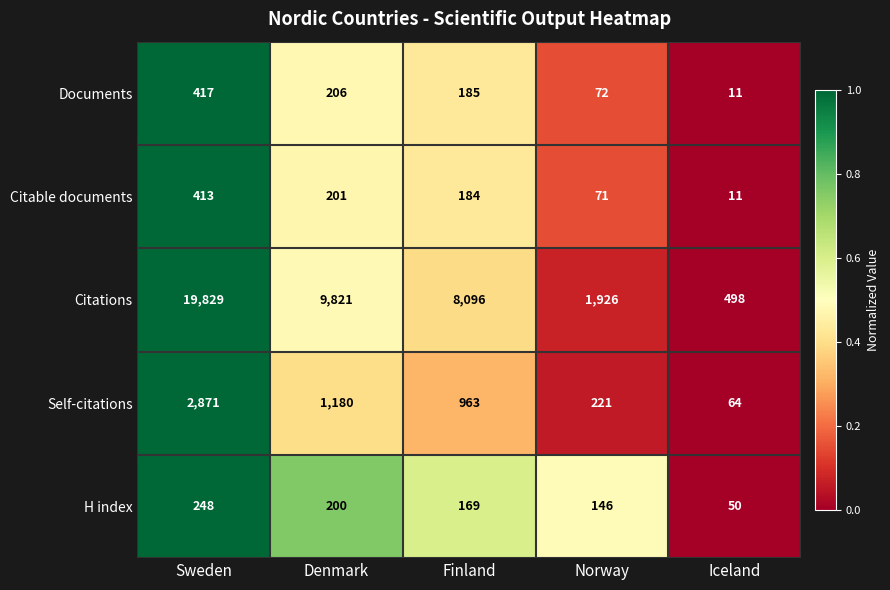

Is it true that Citable documents equals 11 at Iceland?

True